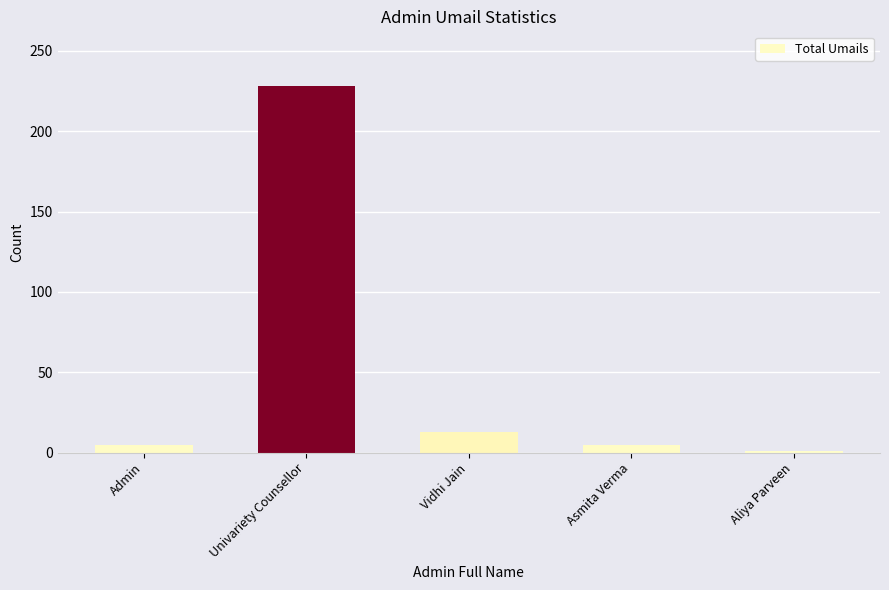

Is it true that the value at Vidhi Jain is 13?

True